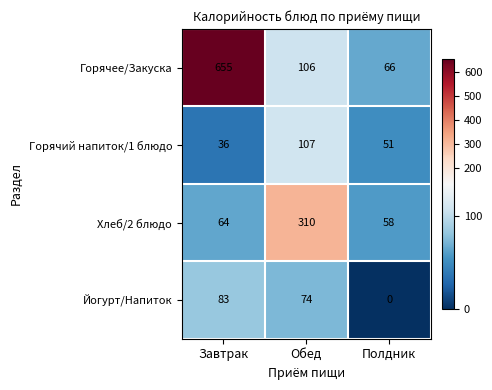

What value does the Горячий напиток/1 блюдо series have at Обед, to the nearest 5?

105